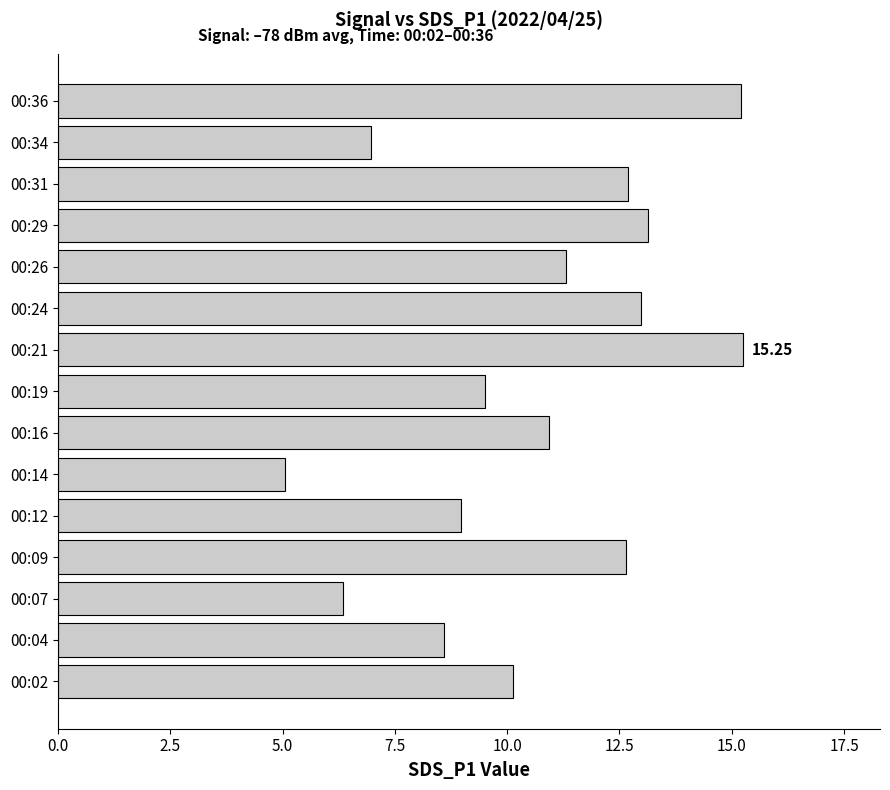

Between 00:04 and 00:07, which is larger?

00:04